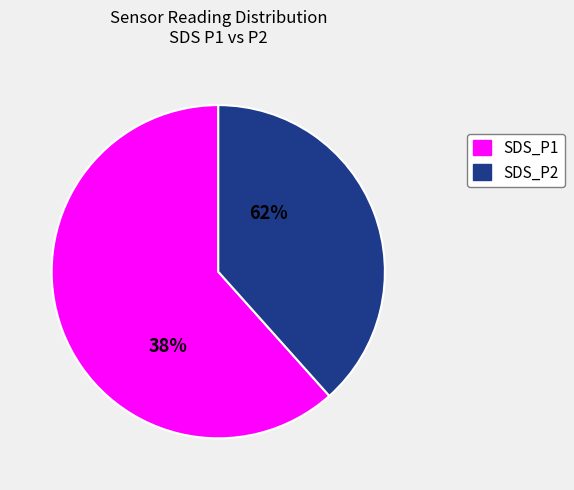

What percentage is the SDS_P1 slice, to the nearest percent?

62%